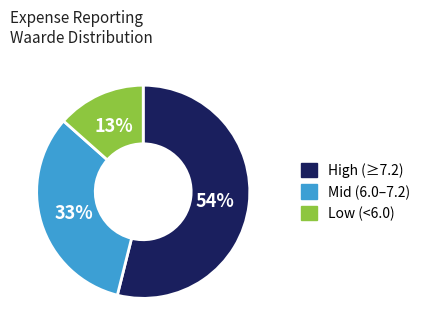

To the nearest percent, what percentage of the pie is Mid (6.0–7.2)?

33%